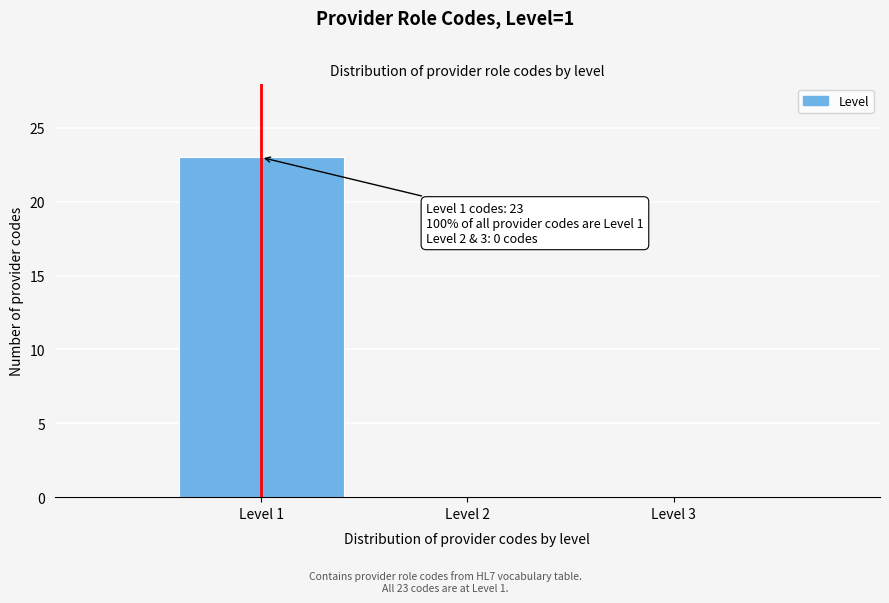

Which range on the x-axis has the tallest bar?

0.5 to 1.5